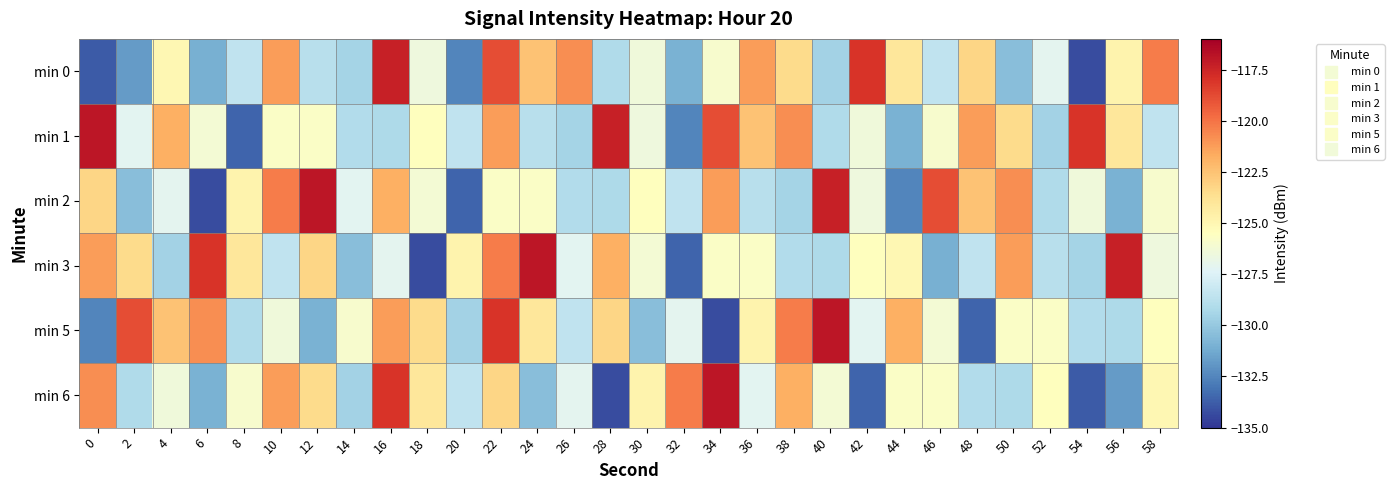

Which series has the largest range (max minus min)?

row_2